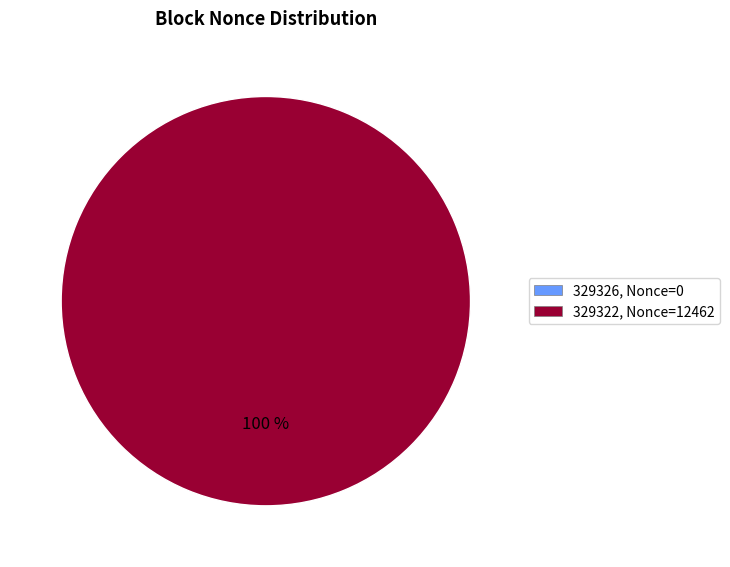

To the nearest percent, what percentage of the pie is 329322?

100%